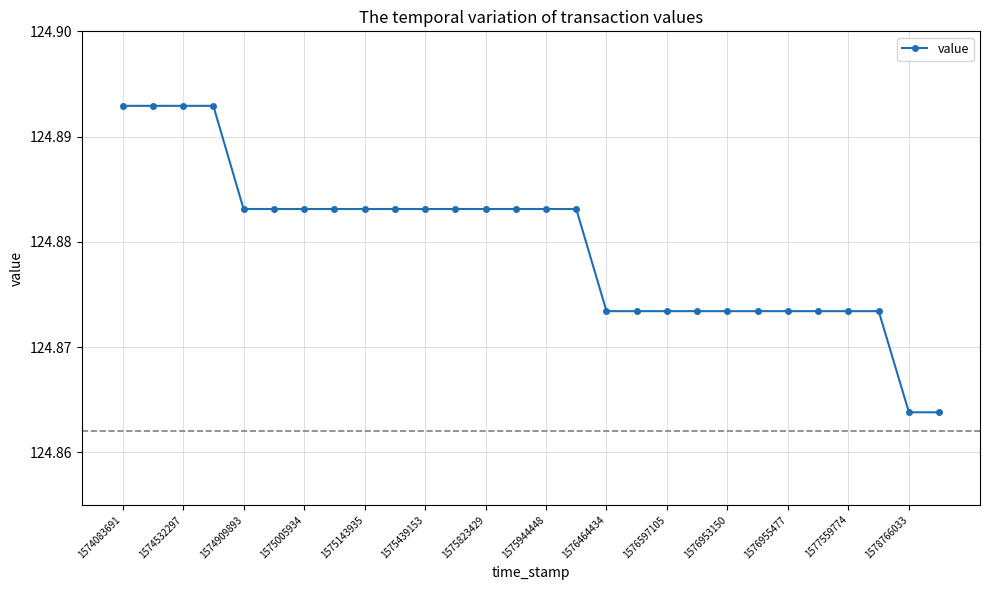

What is the sum of all values?

3496.6